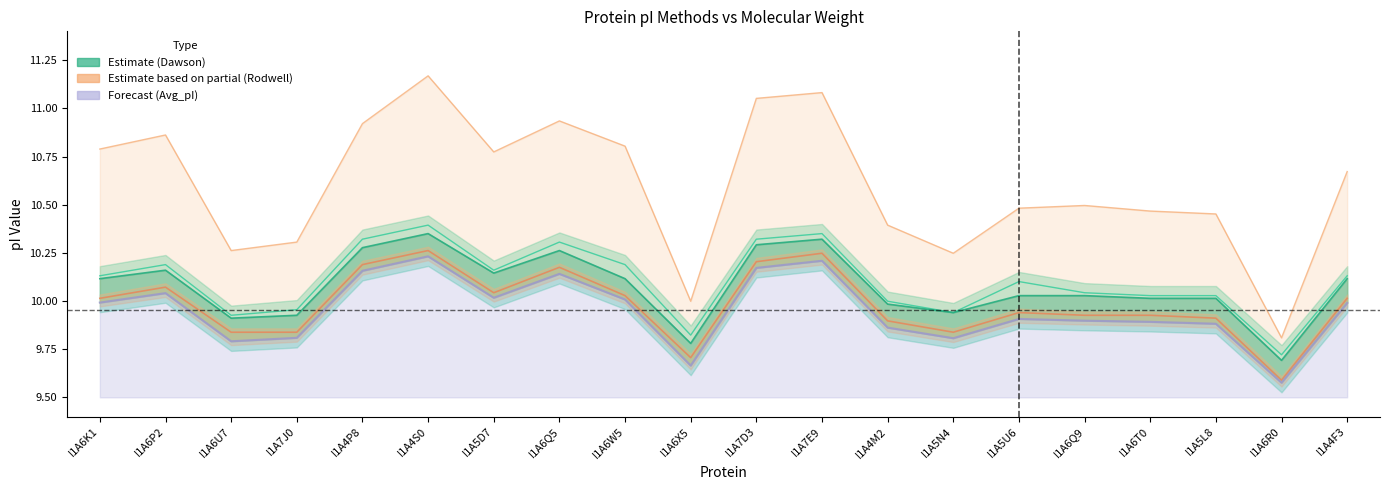

True or false: Dawson has a value of 10.0 at I1A5U6.

True